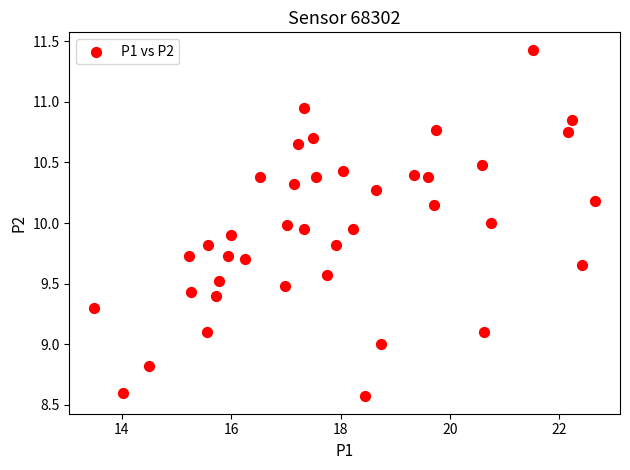

What is the range of X values (max minus min)?

9.1